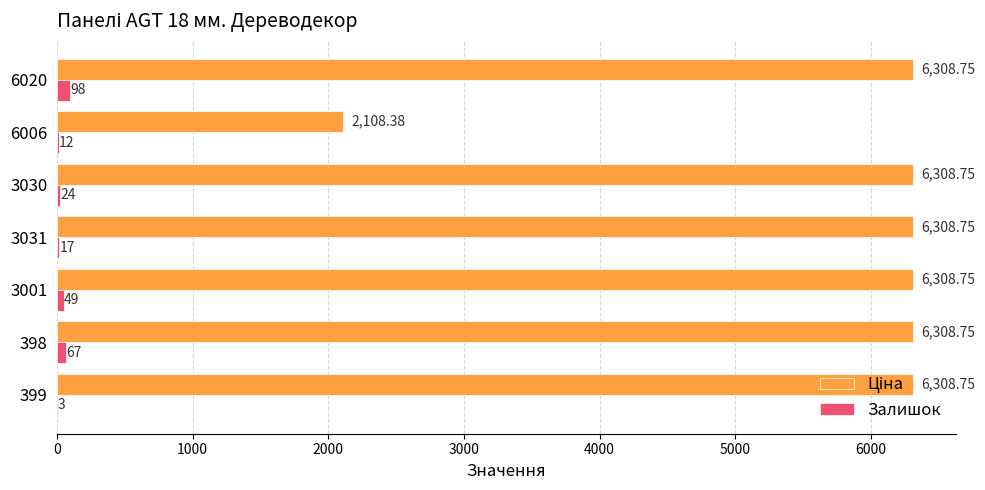

What is the sum of the Залишок values at 398 and 3001?

116.0